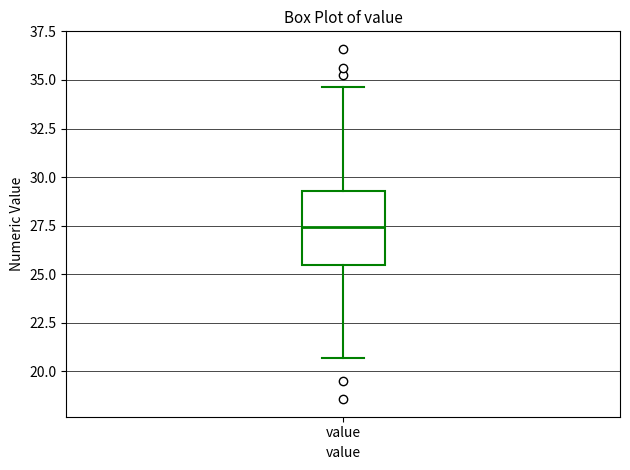

Transcribe this box plot: give where the median line is, the range the box spans, and where the two whiskers end, as read against the y-axis. The values are not printed on the chart, so give them approximately, as read against the axis.

median 27.5, box 25.5 to 29.5, whiskers 20.5 to 34.5